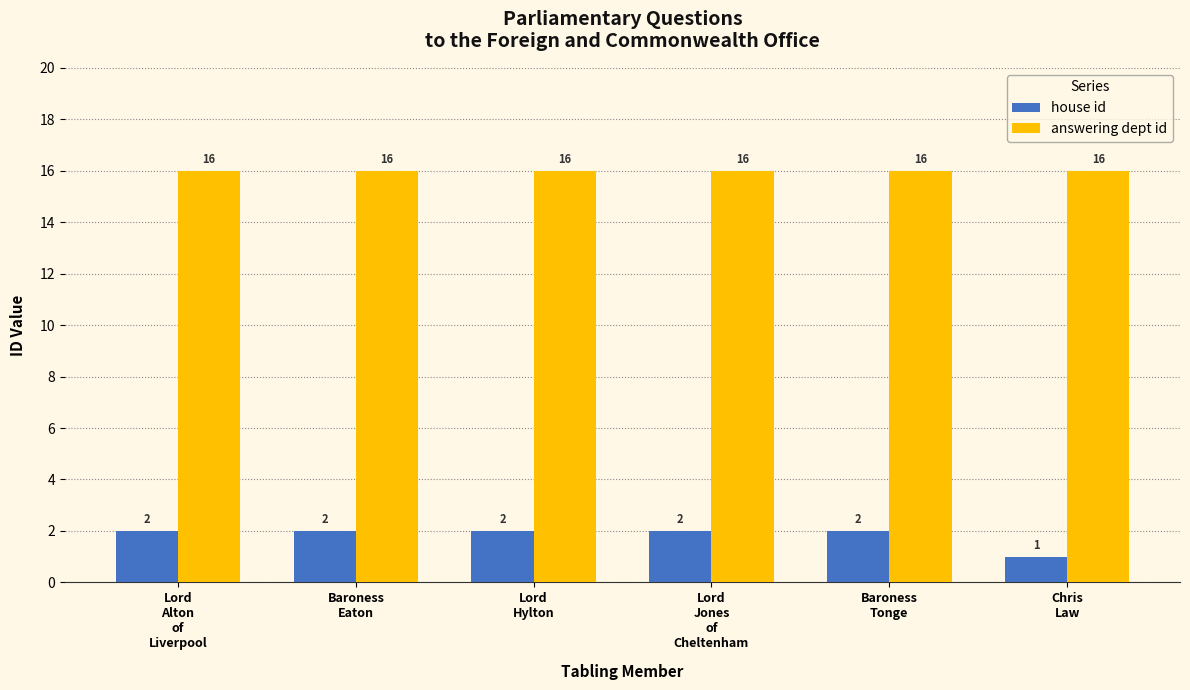

True or false: answering dept id has a value of 4 at Lord
Hylton.

False